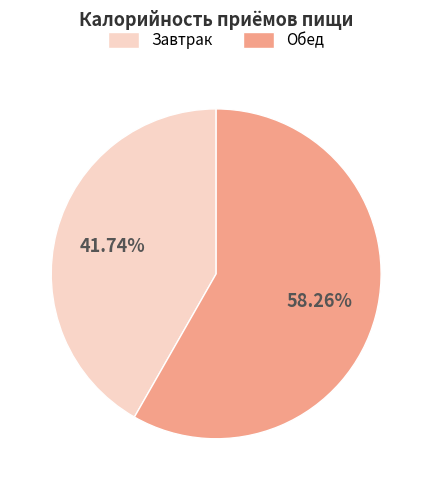

To the nearest percent, what is the combined percentage of Обед and Завтрак?

100%